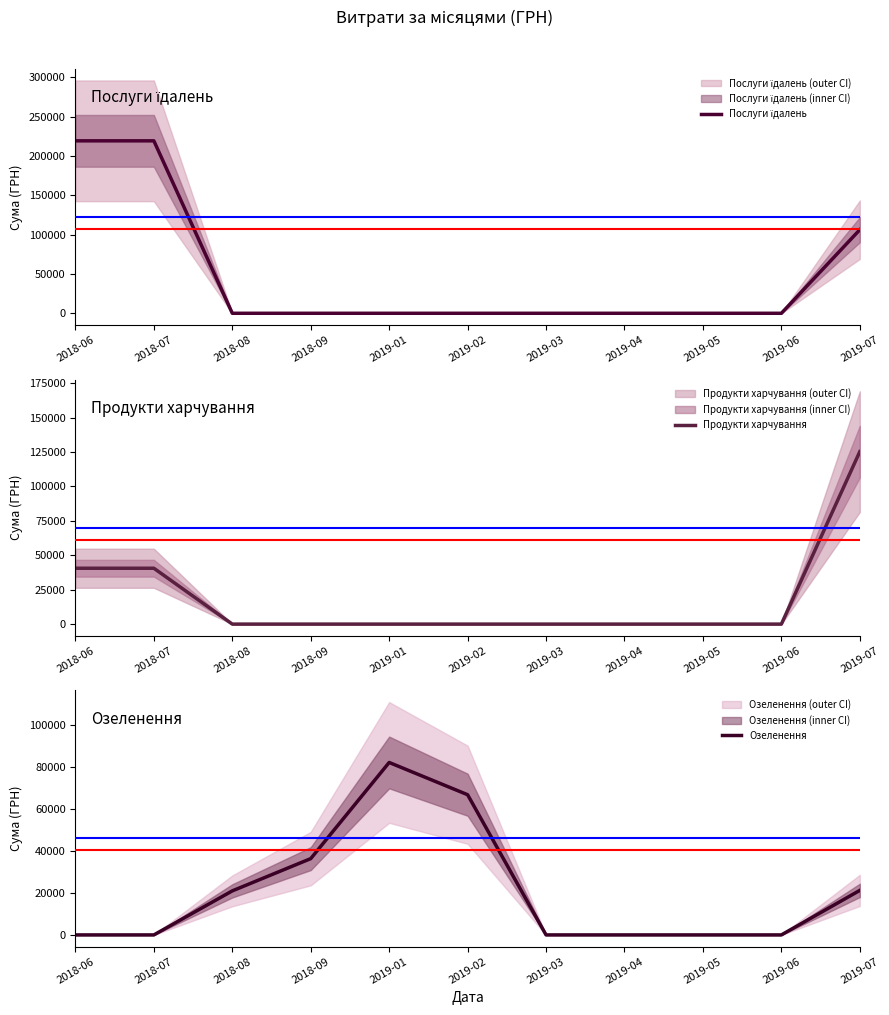

What is the maximum value shown in the chart?

219288.8